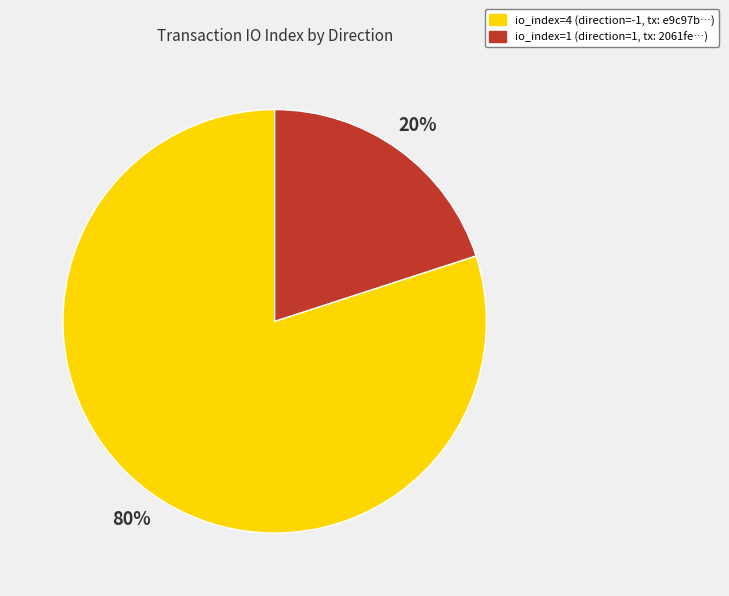

Does any single category account for the majority?

Yes